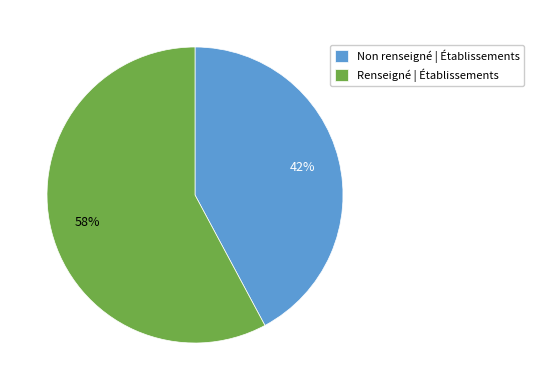

Combined, do Renseigné | Établissements and Non renseigné | Établissements account for over 50%?

Yes